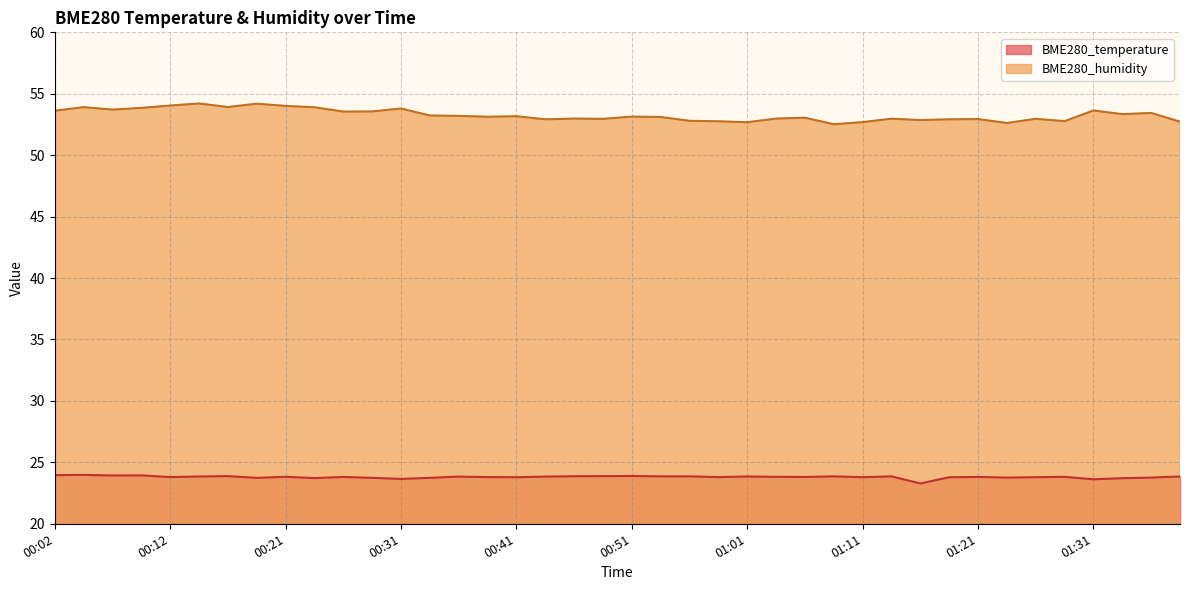

How many interior local peaks does the BME280_humidity series have?

13